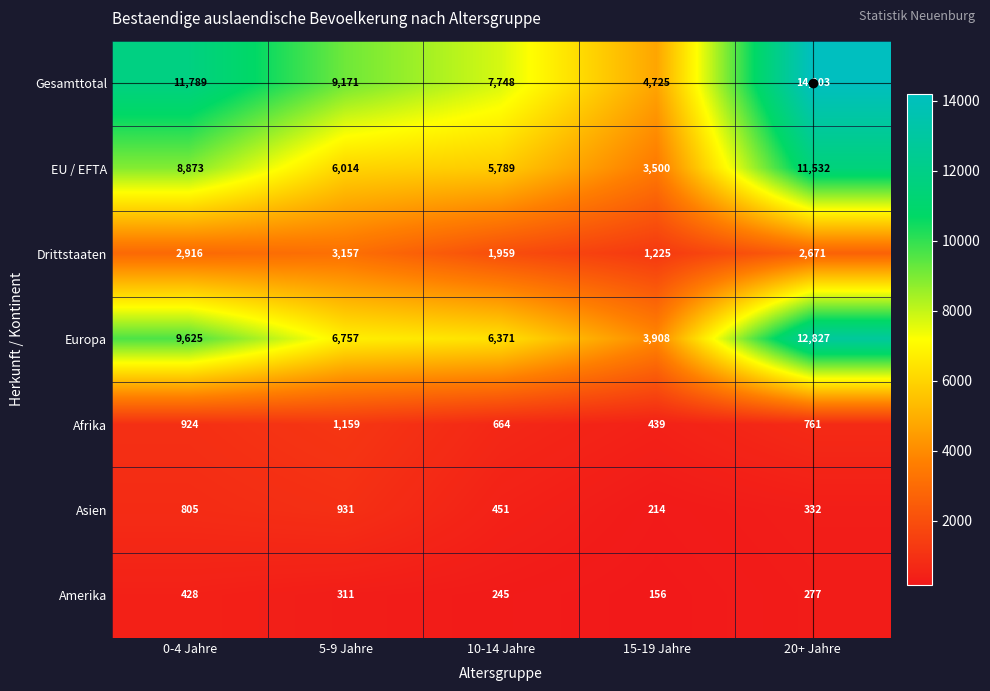

At which label does Asien first exceed 451?

0-4 Jahre